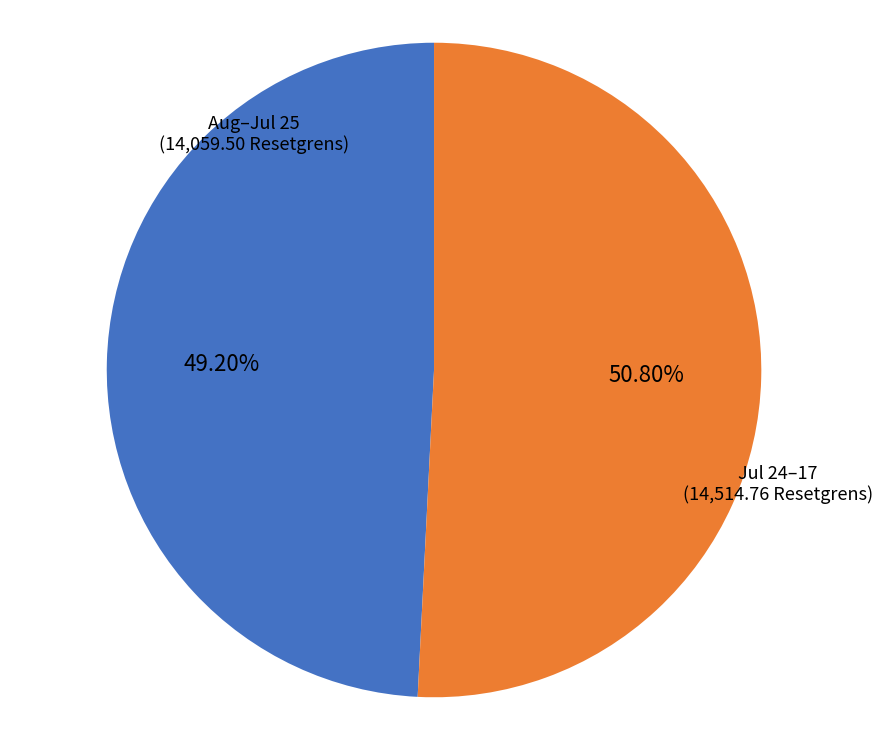

Is there any slice that represents more than half of the pie?

Yes